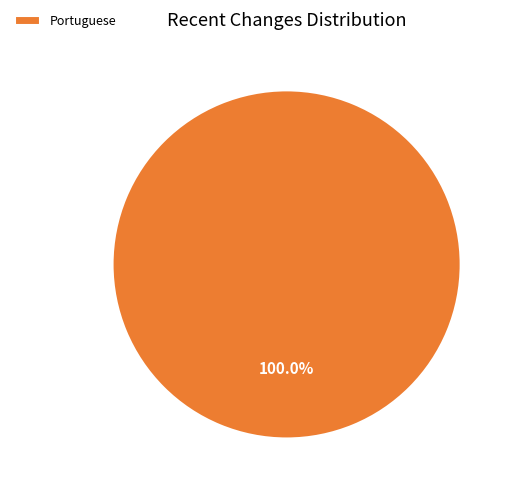

Rank the categories by value from highest to lowest.

Portuguese